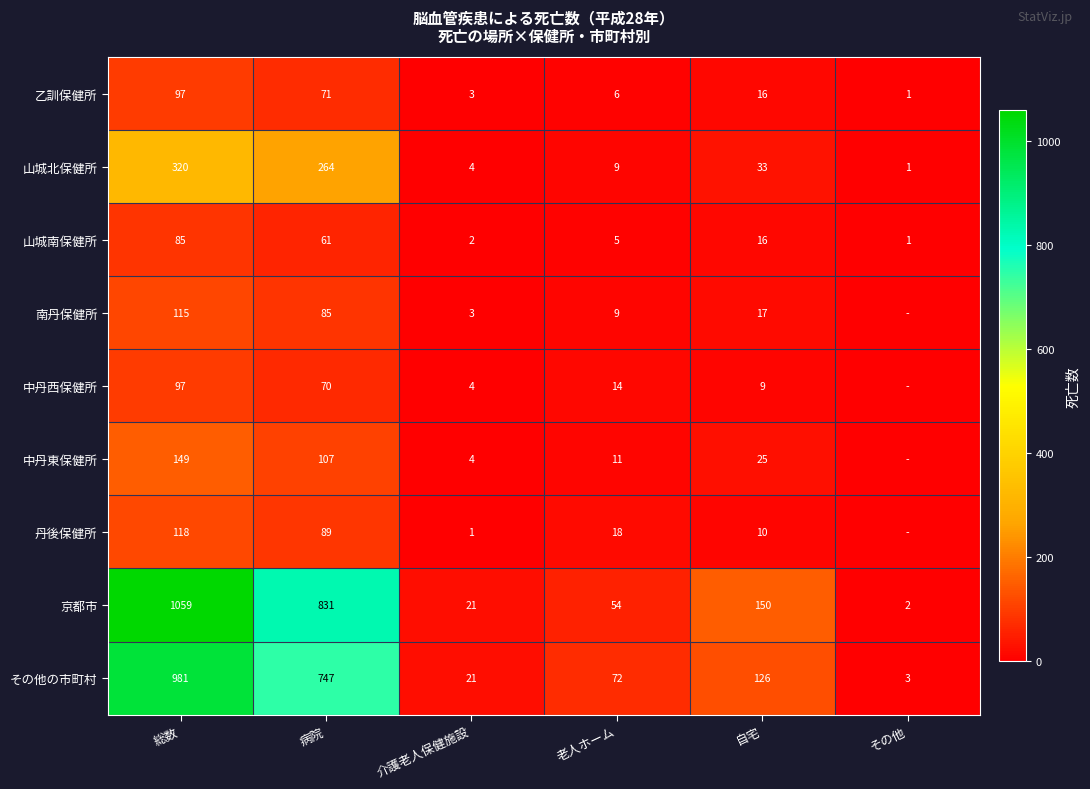

What is the difference between the その他の市町村 values at 病院 and 介護老人保健施設?

726